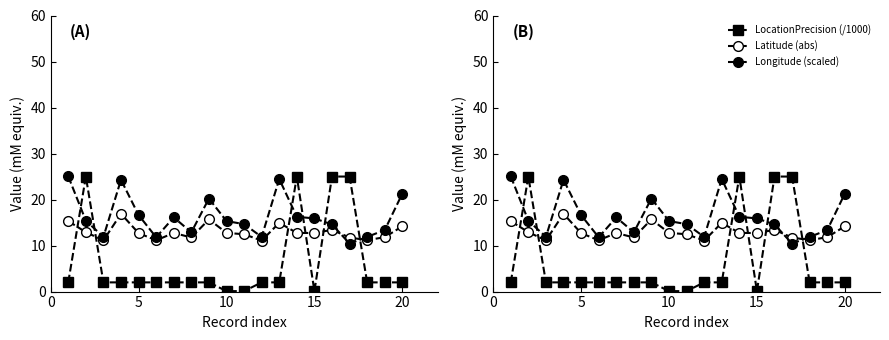

Reading left to right, list all the values displayed in this chart.

LocationPrecision (/1000): 2.0	25.0	2.0	2.0	2.0	2.0	2.0	2.0	2.0	0.1	0.1	2.0	2.0	25.0	0.1	25.0	25.0	2.0	2.0	2.0
Latitude (abs): 15.3	12.9	11.1	16.9	12.7	11.1	12.7	11.8	15.7	12.8	12.5	11.1	14.9	12.7	12.7	13.4	11.7	11.2	11.8	14.2
Longitude (scaled): 25.0	15.4	11.9	24.3	16.6	11.8	16.1	12.9	20.2	15.3	14.7	11.9	24.5	16.3	15.9	14.6	10.4	11.9	13.4	21.3